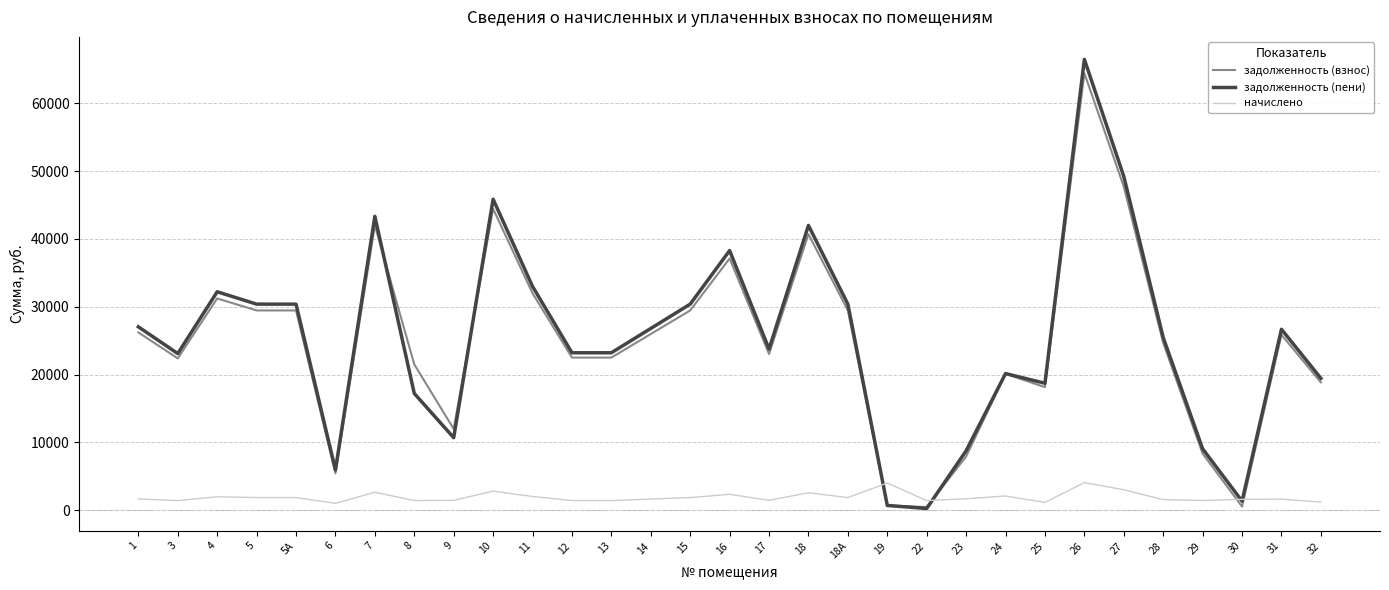

What is the maximum value shown in the chart?

66467.2